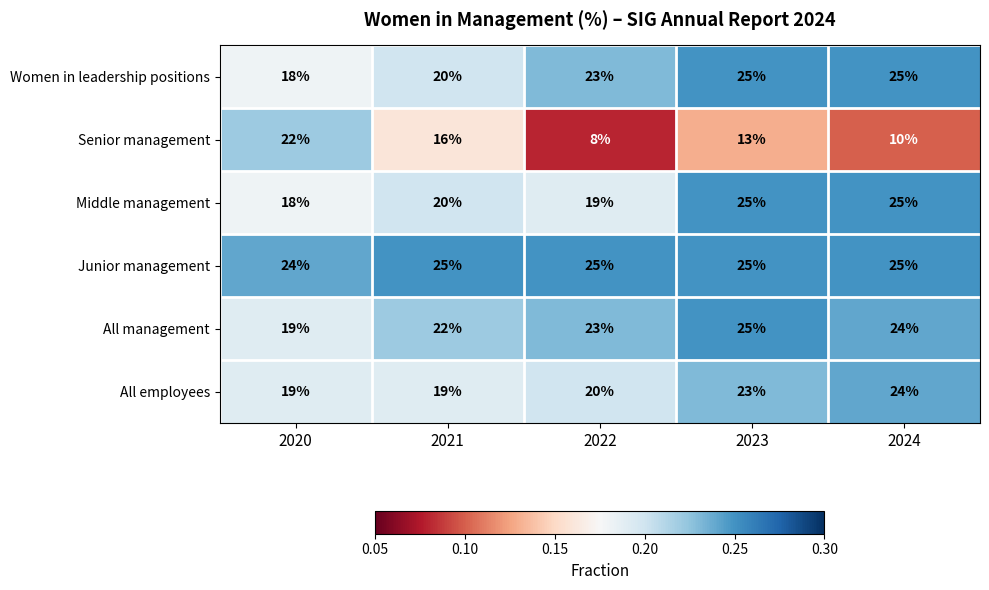

How many All employees values are between 19 and 23?

4